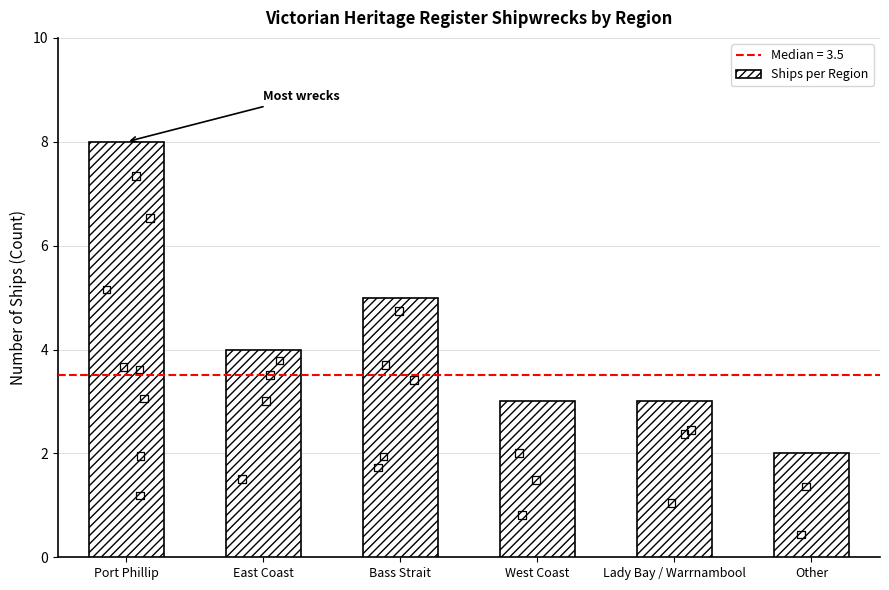

Between Bass Strait and Port Phillip, which is larger?

Port Phillip